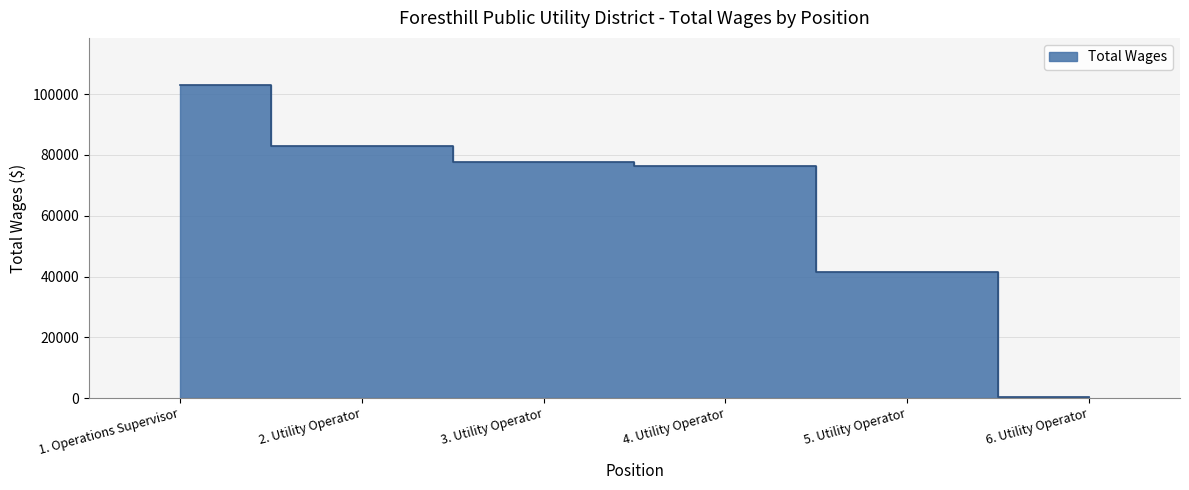

Reading left to right, extract all data points from this chart.

103087	82812	77723	76358	41389	227